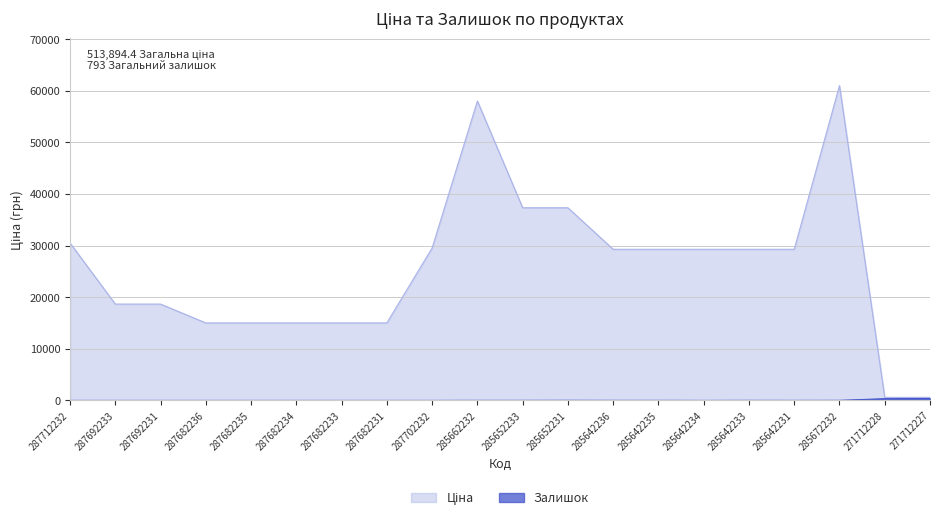

What is the difference between the Залишок values at 287692233 and 285642231?

4.0